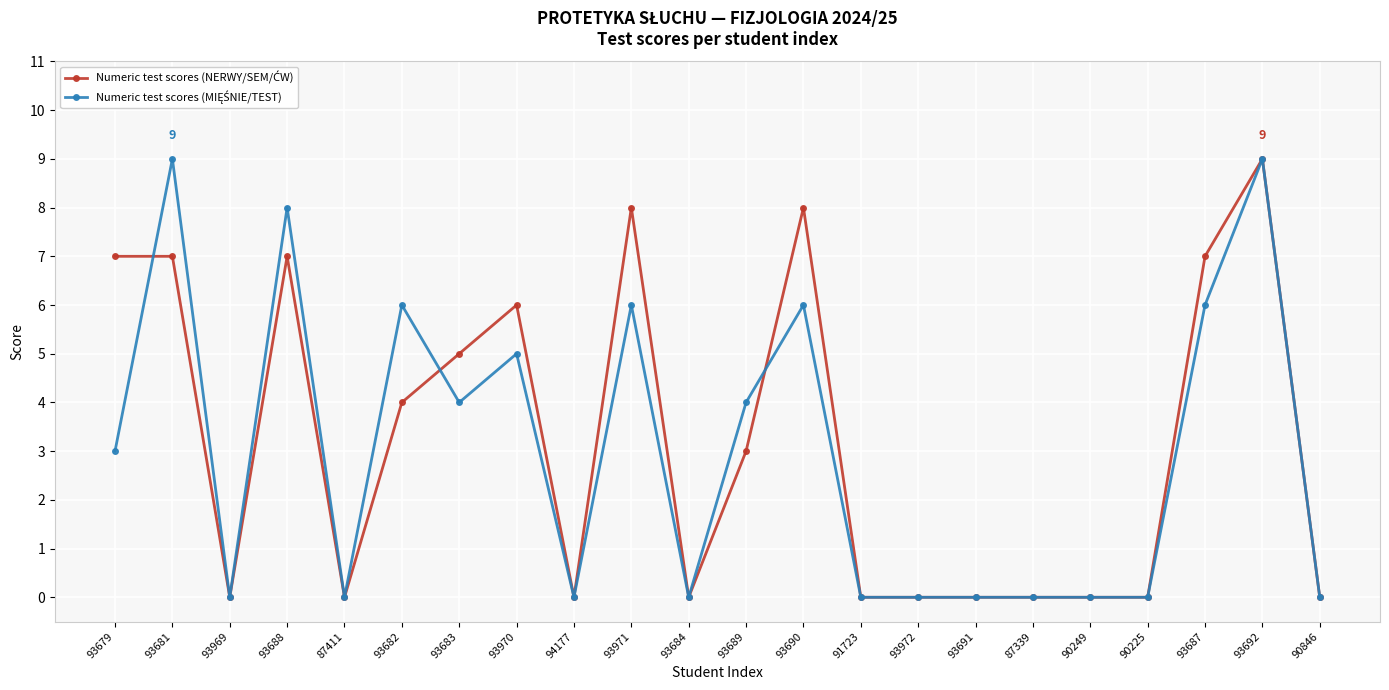

At how many categories does at least one series exceed 2?

11